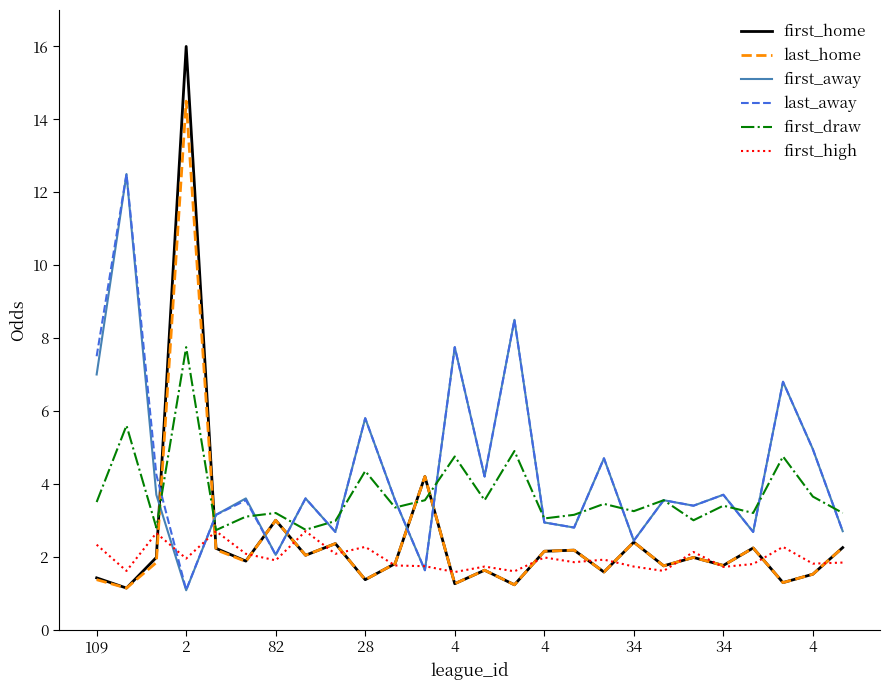

What is the maximum value for last_away?

12.5